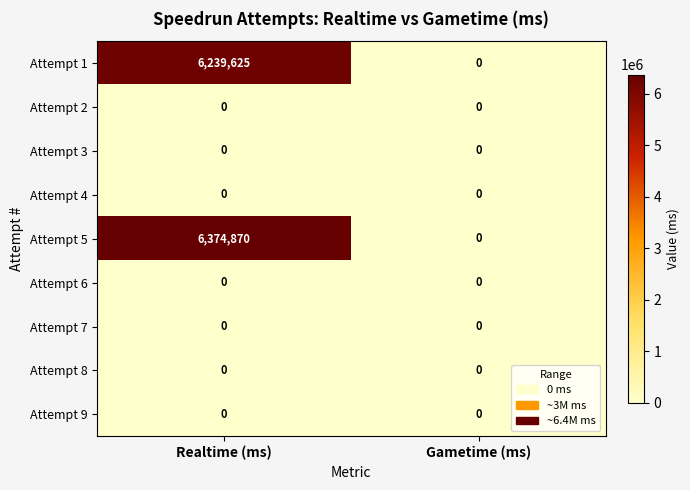

How many series are shown in this chart?

9